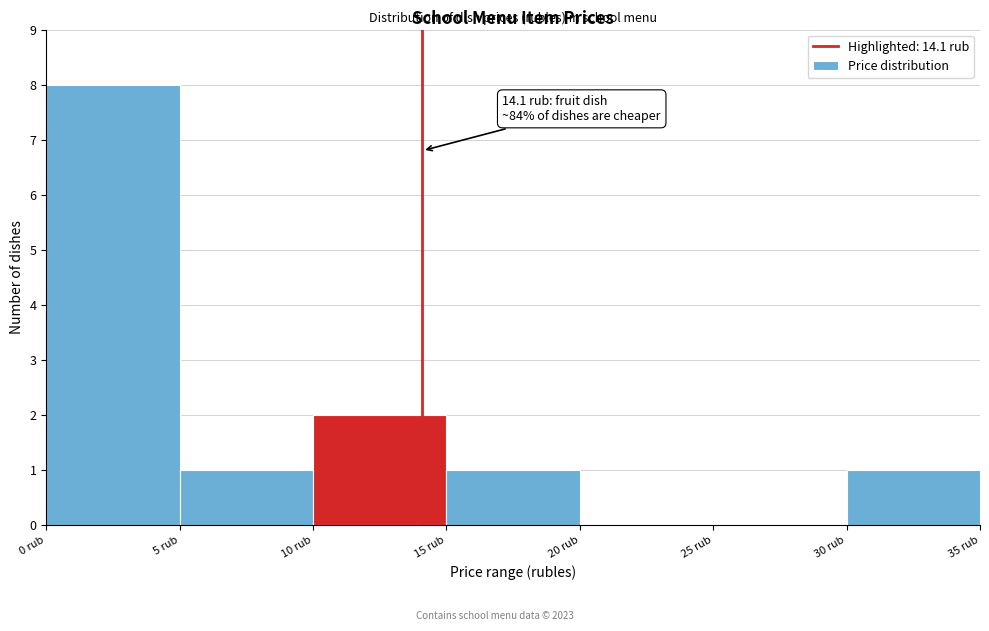

Which range on the x-axis has the tallest bar?

0 to 5